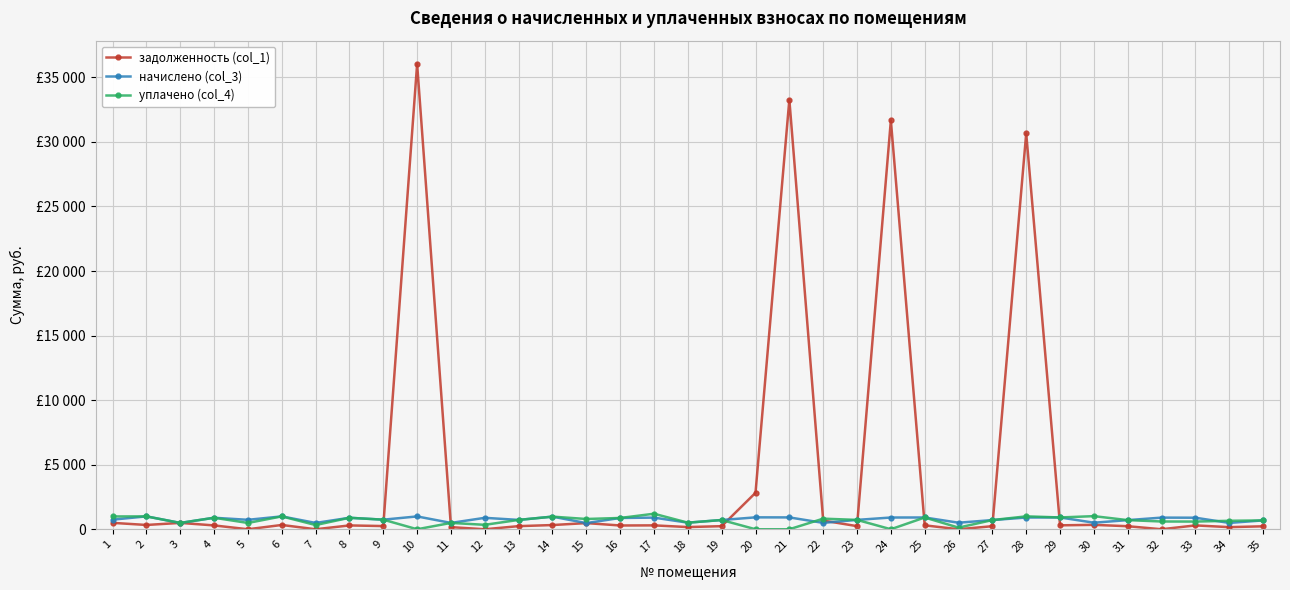

What are all the series names shown in the legend?

задолженность (col_1), начислено (col_3), уплачено (col_4)